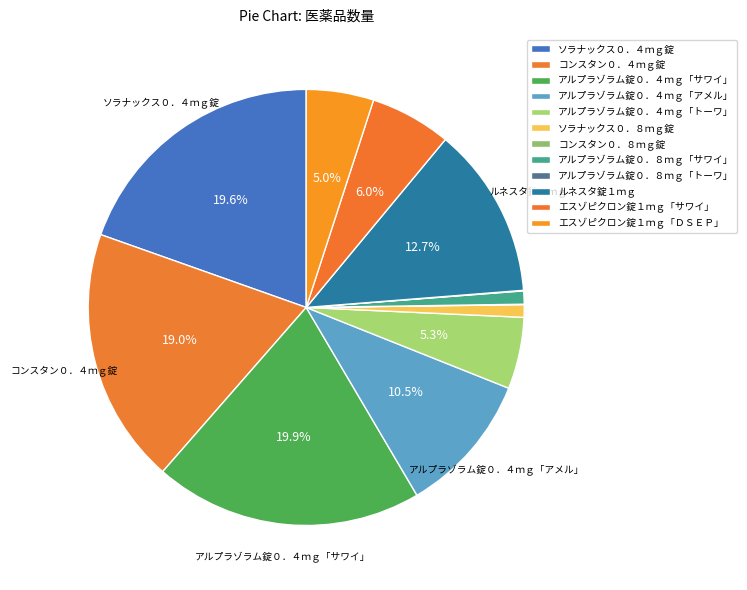

What is the change in value from アルプラゾラム錠０．４ｍｇ「トーワ」 to コンスタン０．８ｍｇ錠?

-15707